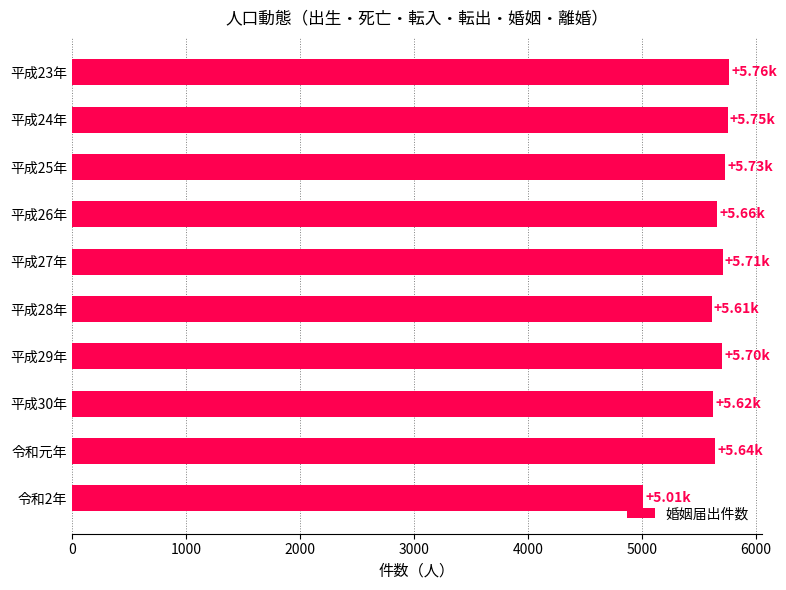

What is the minimum value shown in the chart?

5010